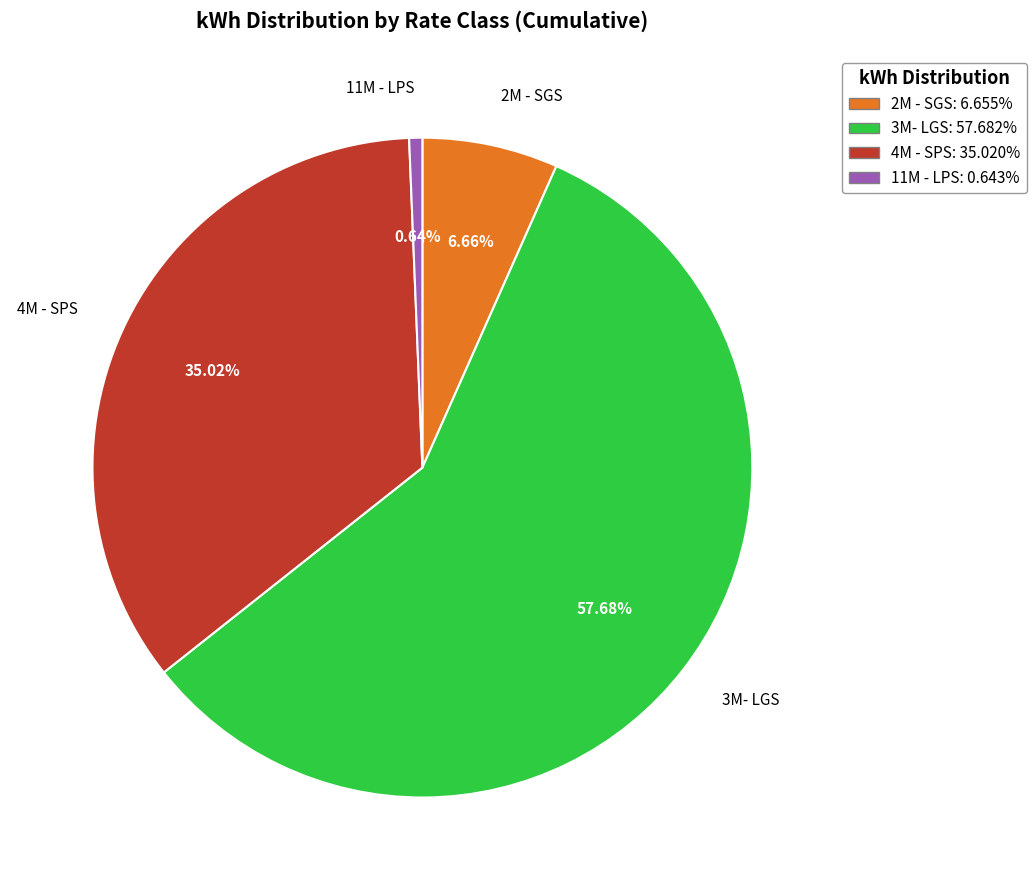

How many slices are in this pie chart?

4